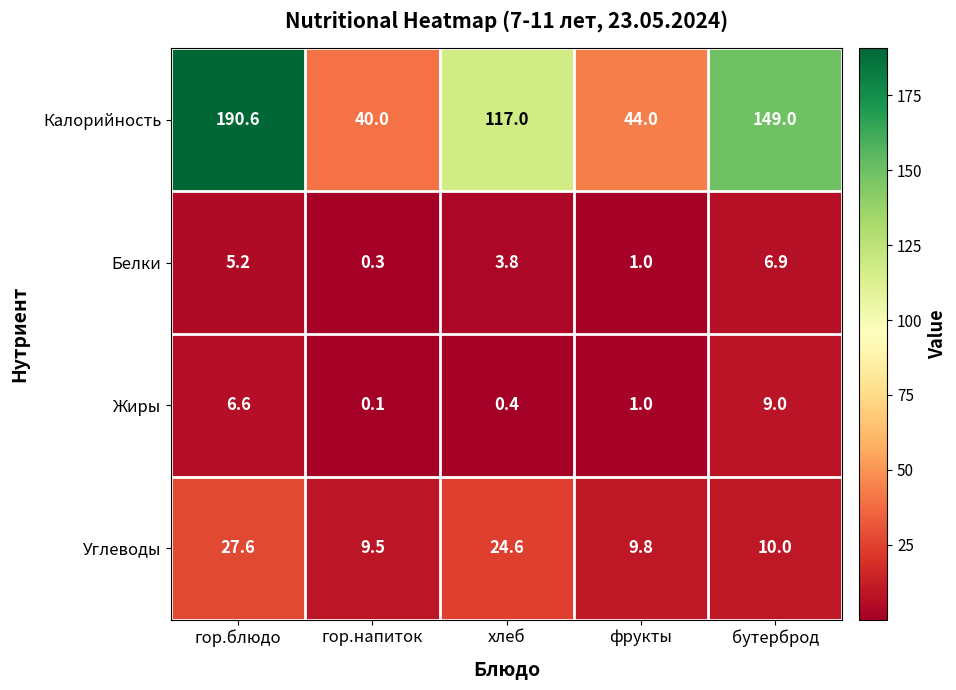

Reading right to left, transcribe all the data shown in this chart.

Калорийность: бутерброд=149.0	фрукты=44.0	хлеб=117.0	гор.напиток=40.0	гор.блюдо=190.6
Белки: бутерброд=6.9	фрукты=1.0	хлеб=3.8	гор.напиток=0.3	гор.блюдо=5.2
Жиры: бутерброд=9.0	фрукты=1.0	хлеб=0.4	гор.напиток=0.1	гор.блюдо=6.6
Углеводы: бутерброд=10.0	фрукты=9.8	хлеб=24.6	гор.напиток=9.5	гор.блюдо=27.6